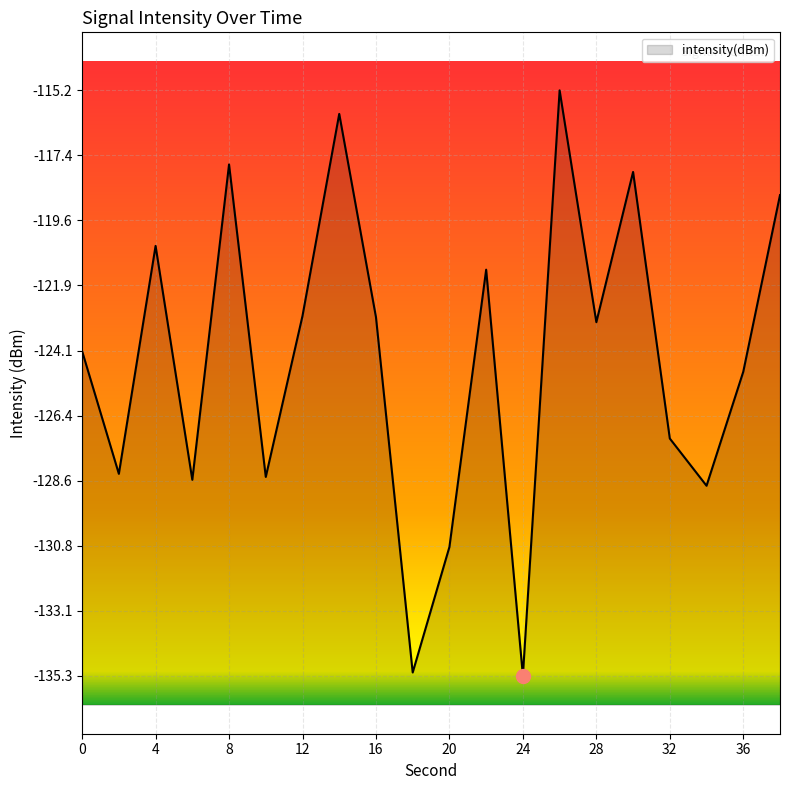

List the labels in order of value, smallest first.

24, 18, 20, 34, 6, 10, 2, 32, 36, 0, 28, 16, 12, 22, 4, 38, 30, 8, 14, 26